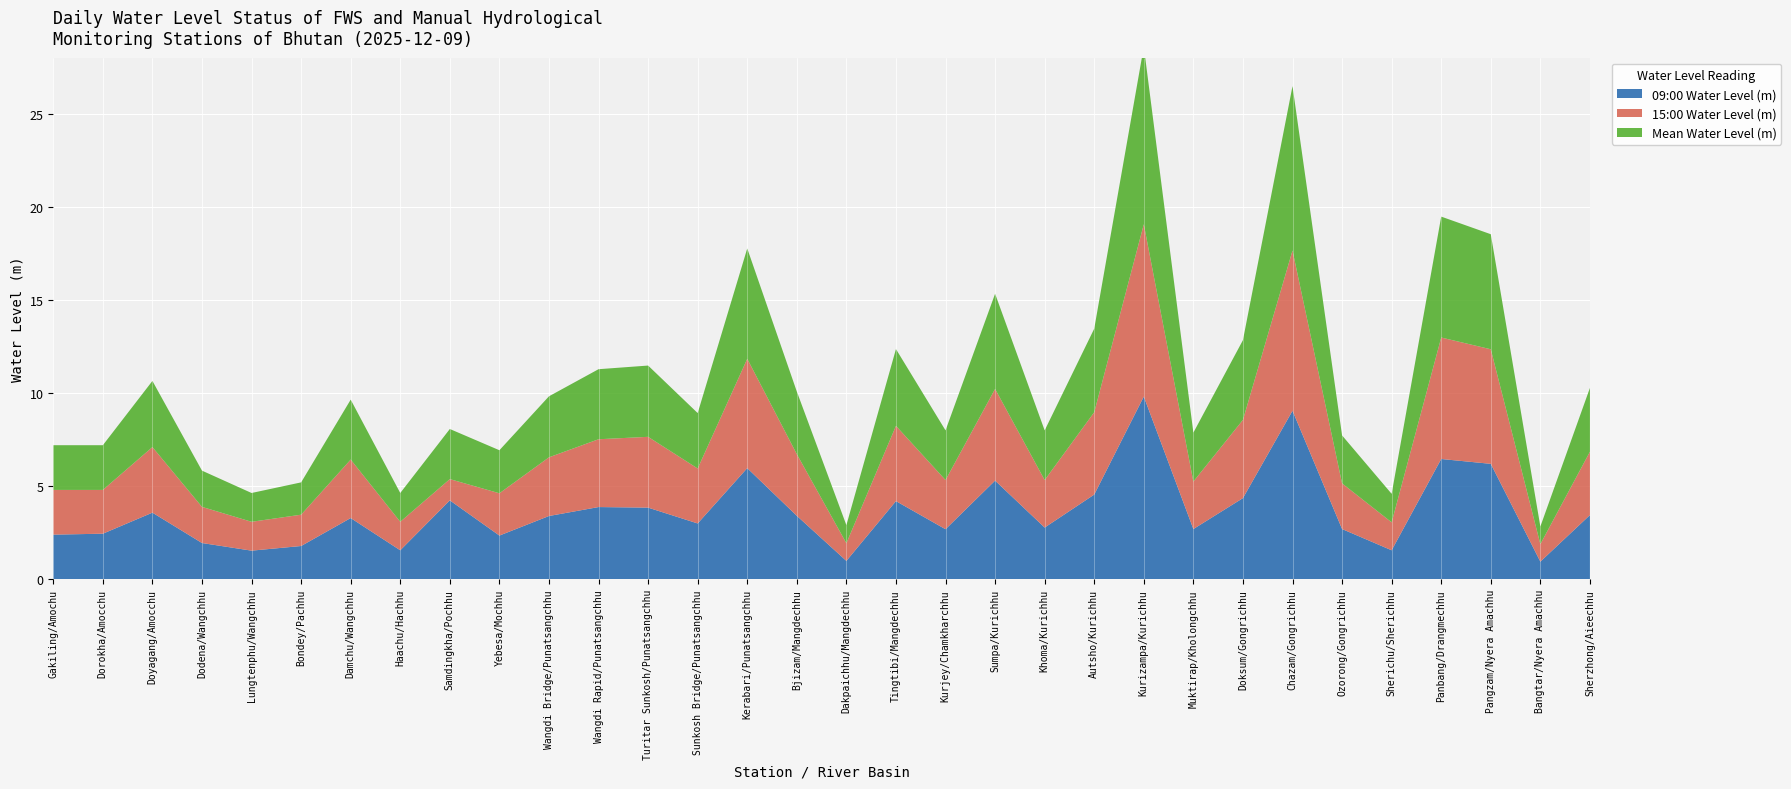

Reading right to left, what are all the values shown in this chart?

09:00 Water Level (m): 3.5	0.9	6.2	6.5	1.6	2.7	9.1	4.4	2.7	9.8	4.5	2.8	5.3	2.7	4.2	1.0	3.4	6.0	3.0	3.9	3.9	3.4	2.4	4.2	1.6	3.3	1.8	1.5	1.9	3.6	2.5	2.4
15:00 Water Level (m): 3.4	0.9	6.2	6.5	1.5	2.5	8.6	4.2	2.5	9.2	4.4	2.5	4.9	2.6	4.0	0.9	3.3	5.9	3.0	3.8	3.6	3.1	2.3	1.1	1.5	3.1	1.7	1.6	1.9	3.5	2.4	2.4
Mean Water Level (m): 3.4	0.9	6.2	6.5	1.5	2.6	8.8	4.3	2.6	9.5	4.5	2.7	5.1	2.7	4.1	1.0	3.4	5.9	3.0	3.8	3.8	3.3	2.3	2.7	1.5	3.2	1.7	1.5	1.9	3.5	2.4	2.4